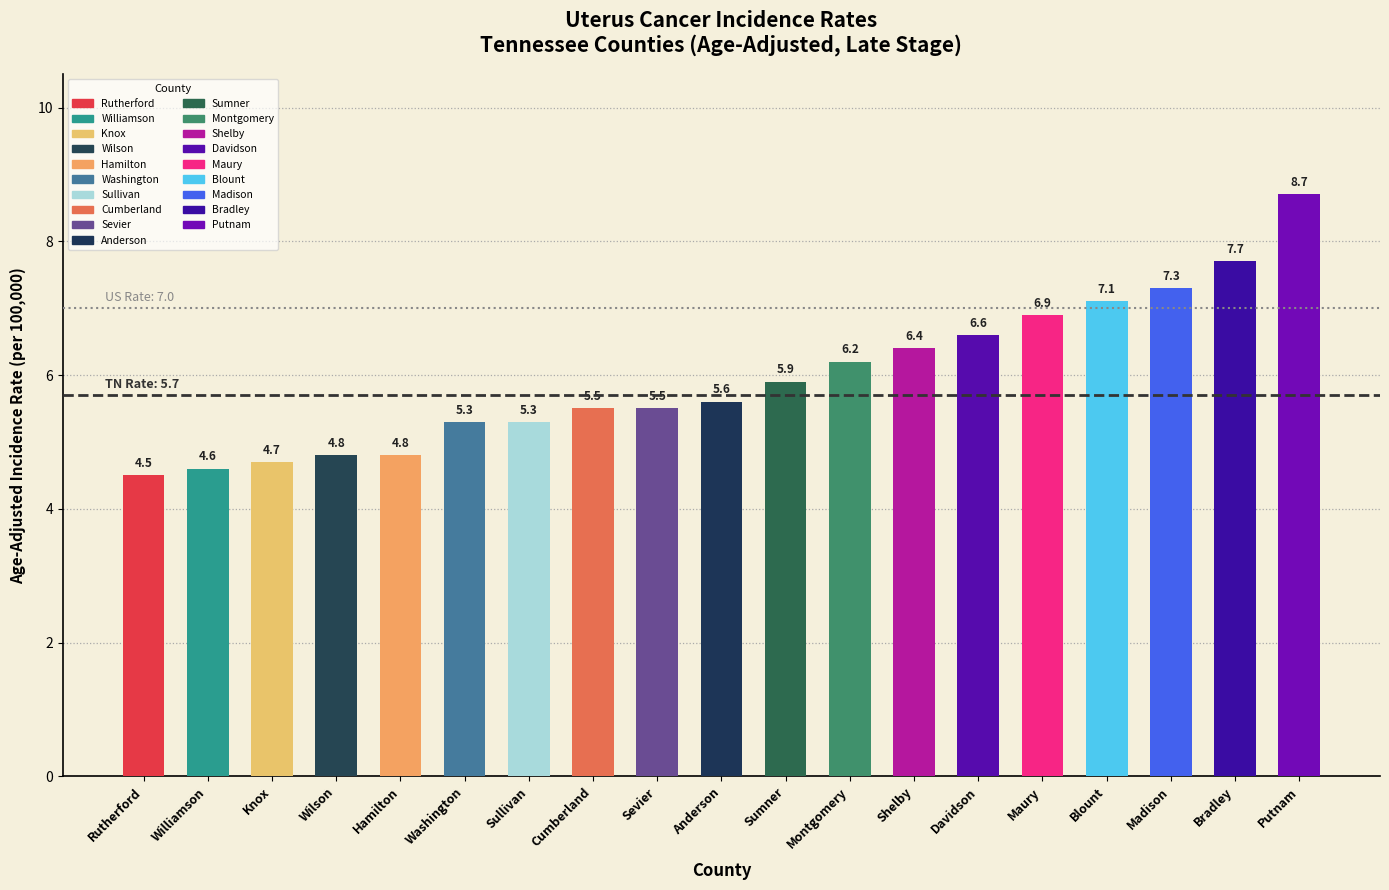

List the labels in order of value, smallest first.

Rutherford, Williamson, Knox, Wilson, Hamilton, Washington, Sullivan, Cumberland, Sevier, Anderson, Sumner, Montgomery, Shelby, Davidson, Maury, Blount, Madison, Bradley, Putnam